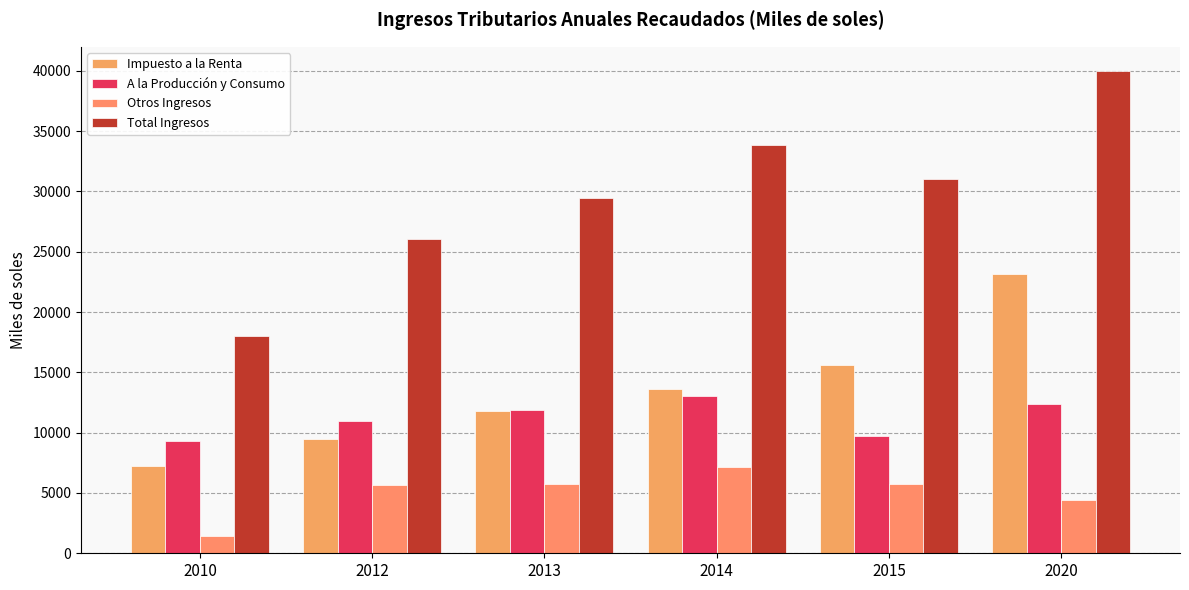

Where is Otros Ingresos nearest to the value 4312?

2020